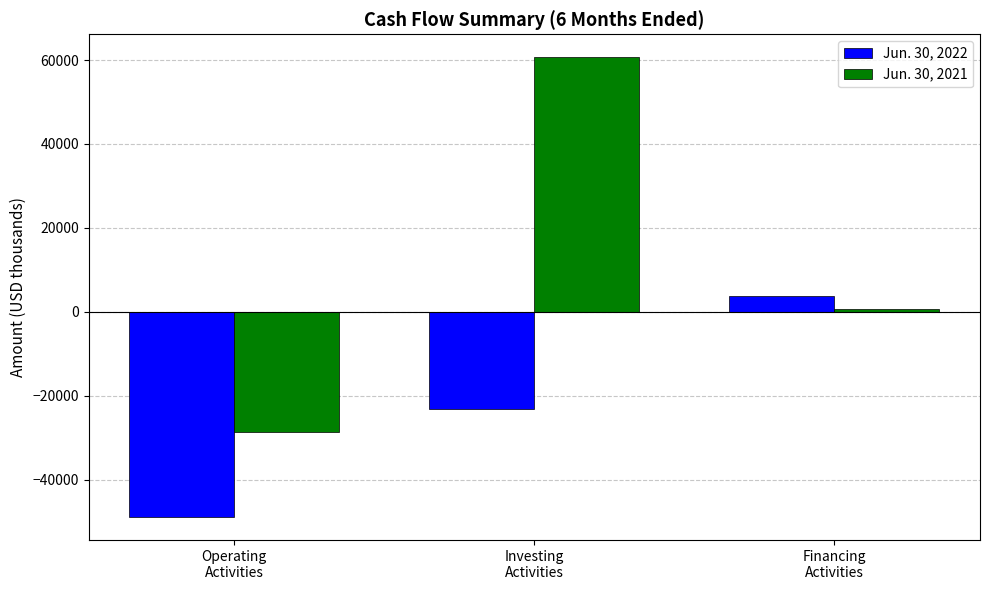

What position from the left is Operating
Activities?

1